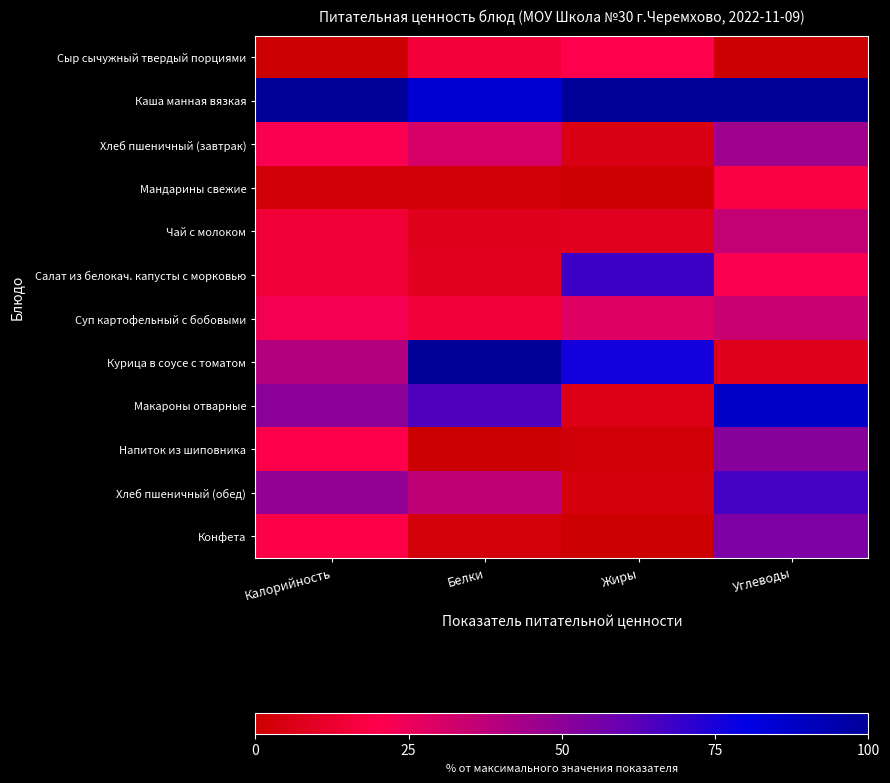

What is the difference between the highest and lowest values at Калорийность?

100.0